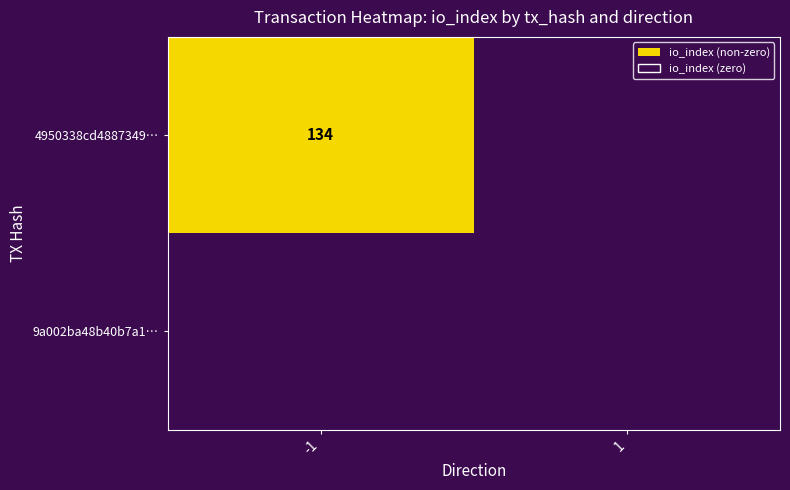

True or false: 4950338cd4887349… has a value of 134 at -1.

True